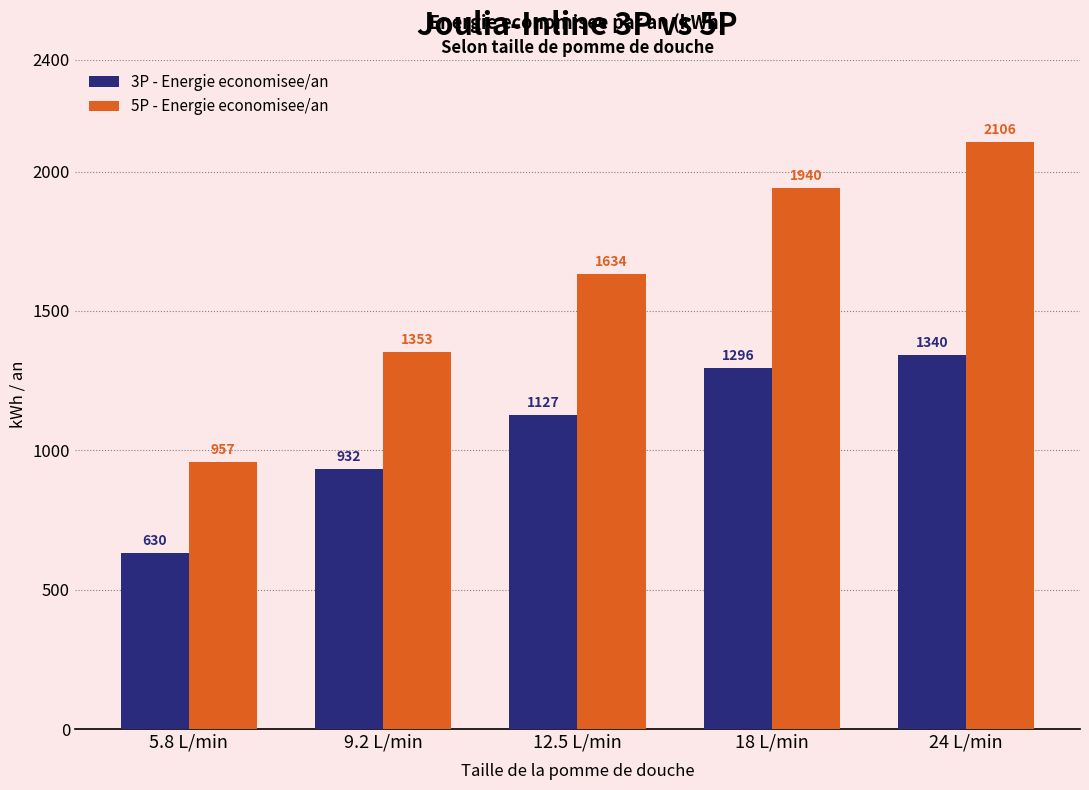

At which category is the sum across all series the highest?

24 L/min